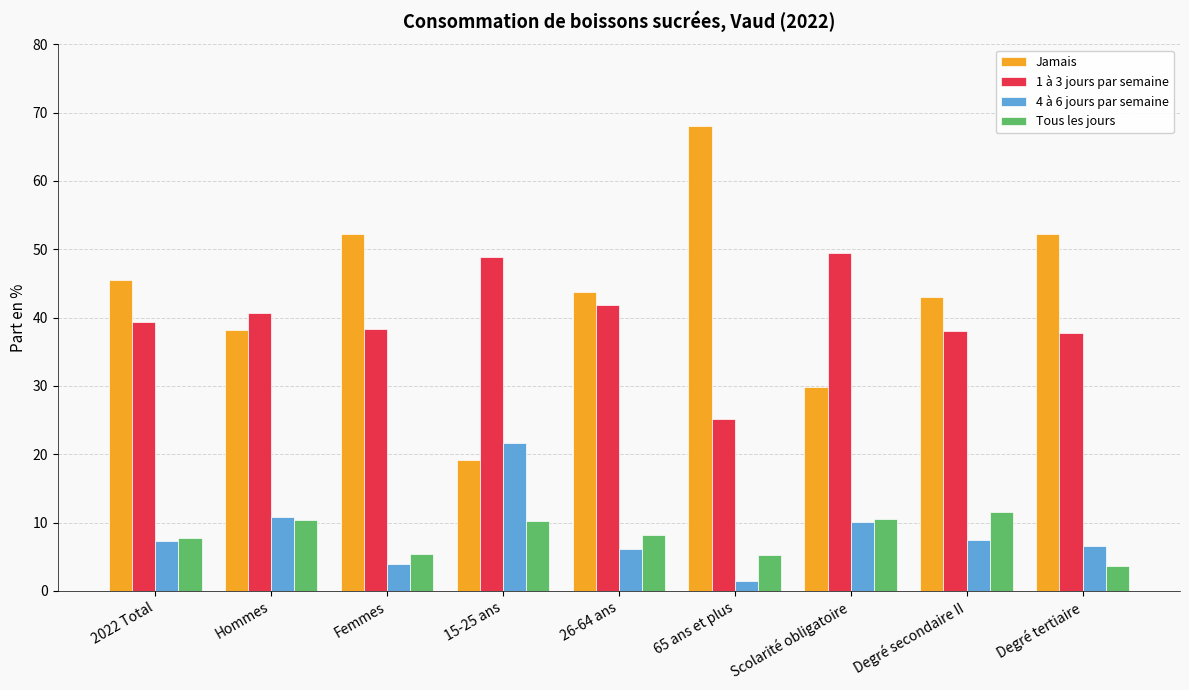

Which series has the largest range (max minus min)?

Jamais